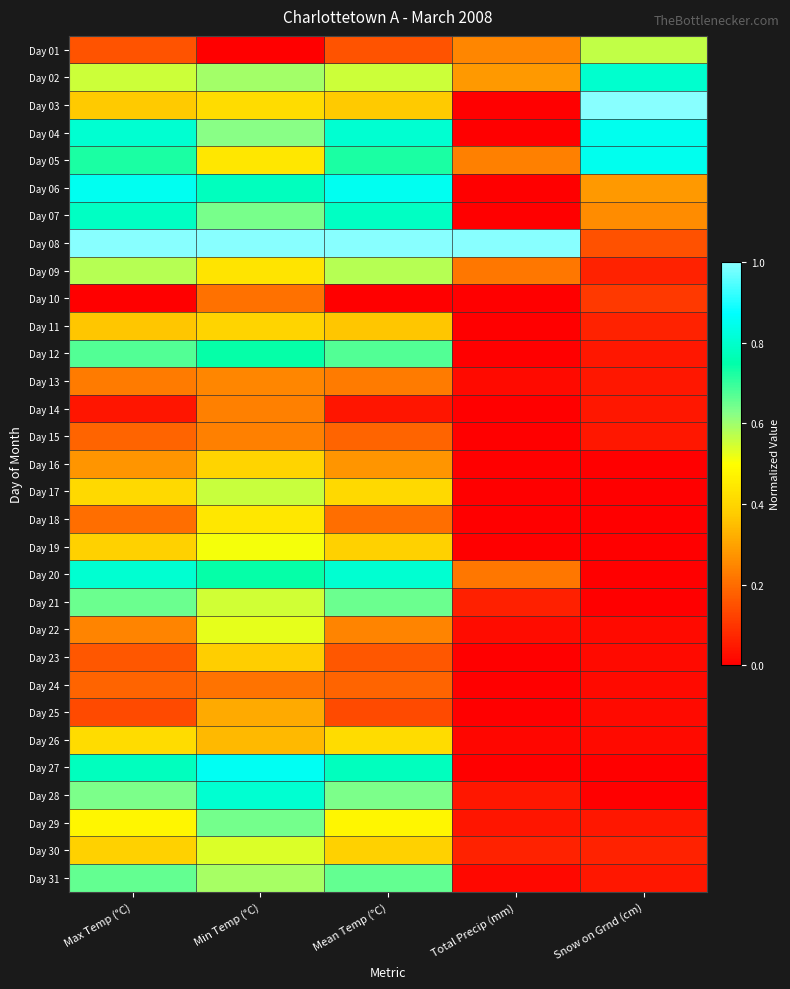

Reading left to right, transcribe all the data shown in this chart.

Day 01: Max Temp (°C)=0.2	Min Temp (°C)=0.0	Mean Temp (°C)=0.2	Total Precip (mm)=0.2	Snow on Grnd (cm)=0.6
Day 02: Max Temp (°C)=0.6	Min Temp (°C)=0.6	Mean Temp (°C)=0.6	Total Precip (mm)=0.3	Snow on Grnd (cm)=0.8
Day 03: Max Temp (°C)=0.4	Min Temp (°C)=0.4	Mean Temp (°C)=0.4	Total Precip (mm)=0.0	Snow on Grnd (cm)=1.0
Day 04: Max Temp (°C)=0.8	Min Temp (°C)=0.6	Mean Temp (°C)=0.8	Total Precip (mm)=0.0	Snow on Grnd (cm)=0.8
Day 05: Max Temp (°C)=0.7	Min Temp (°C)=0.4	Mean Temp (°C)=0.7	Total Precip (mm)=0.2	Snow on Grnd (cm)=0.8
Day 06: Max Temp (°C)=0.9	Min Temp (°C)=0.8	Mean Temp (°C)=0.9	Total Precip (mm)=0.0	Snow on Grnd (cm)=0.3
Day 07: Max Temp (°C)=0.8	Min Temp (°C)=0.6	Mean Temp (°C)=0.8	Total Precip (mm)=0.0	Snow on Grnd (cm)=0.3
Day 08: Max Temp (°C)=1.0	Min Temp (°C)=1.0	Mean Temp (°C)=1.0	Total Precip (mm)=1.0	Snow on Grnd (cm)=0.2
Day 09: Max Temp (°C)=0.6	Min Temp (°C)=0.4	Mean Temp (°C)=0.6	Total Precip (mm)=0.2	Snow on Grnd (cm)=0.1
Day 10: Max Temp (°C)=0.0	Min Temp (°C)=0.2	Mean Temp (°C)=0.0	Total Precip (mm)=0.0	Snow on Grnd (cm)=0.1
Day 11: Max Temp (°C)=0.4	Min Temp (°C)=0.4	Mean Temp (°C)=0.4	Total Precip (mm)=0.0	Snow on Grnd (cm)=0.1
Day 12: Max Temp (°C)=0.7	Min Temp (°C)=0.7	Mean Temp (°C)=0.7	Total Precip (mm)=0.0	Snow on Grnd (cm)=0.0
Day 13: Max Temp (°C)=0.2	Min Temp (°C)=0.2	Mean Temp (°C)=0.2	Total Precip (mm)=0.0	Snow on Grnd (cm)=0.0
Day 14: Max Temp (°C)=0.0	Min Temp (°C)=0.2	Mean Temp (°C)=0.0	Total Precip (mm)=0.0	Snow on Grnd (cm)=0.0
Day 15: Max Temp (°C)=0.2	Min Temp (°C)=0.2	Mean Temp (°C)=0.2	Total Precip (mm)=0.0	Snow on Grnd (cm)=0.0
Day 16: Max Temp (°C)=0.3	Min Temp (°C)=0.4	Mean Temp (°C)=0.3	Total Precip (mm)=0.0	Snow on Grnd (cm)=0.0
Day 17: Max Temp (°C)=0.4	Min Temp (°C)=0.6	Mean Temp (°C)=0.4	Total Precip (mm)=0.0	Snow on Grnd (cm)=0.0
Day 18: Max Temp (°C)=0.2	Min Temp (°C)=0.4	Mean Temp (°C)=0.2	Total Precip (mm)=0.0	Snow on Grnd (cm)=0.0
Day 19: Max Temp (°C)=0.4	Min Temp (°C)=0.5	Mean Temp (°C)=0.4	Total Precip (mm)=0.0	Snow on Grnd (cm)=0.0
Day 20: Max Temp (°C)=0.8	Min Temp (°C)=0.7	Mean Temp (°C)=0.8	Total Precip (mm)=0.2	Snow on Grnd (cm)=0.0
Day 21: Max Temp (°C)=0.7	Min Temp (°C)=0.6	Mean Temp (°C)=0.7	Total Precip (mm)=0.1	Snow on Grnd (cm)=0.0
Day 22: Max Temp (°C)=0.2	Min Temp (°C)=0.5	Mean Temp (°C)=0.2	Total Precip (mm)=0.0	Snow on Grnd (cm)=0.0
Day 23: Max Temp (°C)=0.2	Min Temp (°C)=0.4	Mean Temp (°C)=0.2	Total Precip (mm)=0.0	Snow on Grnd (cm)=0.0
Day 24: Max Temp (°C)=0.2	Min Temp (°C)=0.2	Mean Temp (°C)=0.2	Total Precip (mm)=0.0	Snow on Grnd (cm)=0.0
Day 25: Max Temp (°C)=0.1	Min Temp (°C)=0.3	Mean Temp (°C)=0.1	Total Precip (mm)=0.0	Snow on Grnd (cm)=0.0
Day 26: Max Temp (°C)=0.4	Min Temp (°C)=0.3	Mean Temp (°C)=0.4	Total Precip (mm)=0.0	Snow on Grnd (cm)=0.0
Day 27: Max Temp (°C)=0.8	Min Temp (°C)=0.9	Mean Temp (°C)=0.8	Total Precip (mm)=0.0	Snow on Grnd (cm)=0.0
Day 28: Max Temp (°C)=0.6	Min Temp (°C)=0.8	Mean Temp (°C)=0.6	Total Precip (mm)=0.0	Snow on Grnd (cm)=0.0
Day 29: Max Temp (°C)=0.5	Min Temp (°C)=0.6	Mean Temp (°C)=0.5	Total Precip (mm)=0.0	Snow on Grnd (cm)=0.0
Day 30: Max Temp (°C)=0.4	Min Temp (°C)=0.5	Mean Temp (°C)=0.4	Total Precip (mm)=0.1	Snow on Grnd (cm)=0.1
Day 31: Max Temp (°C)=0.7	Min Temp (°C)=0.6	Mean Temp (°C)=0.7	Total Precip (mm)=0.0	Snow on Grnd (cm)=0.0